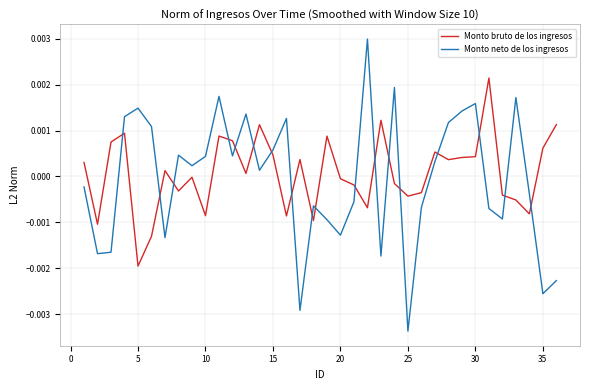

Which series has the largest range (max minus min)?

Monto neto de los ingresos